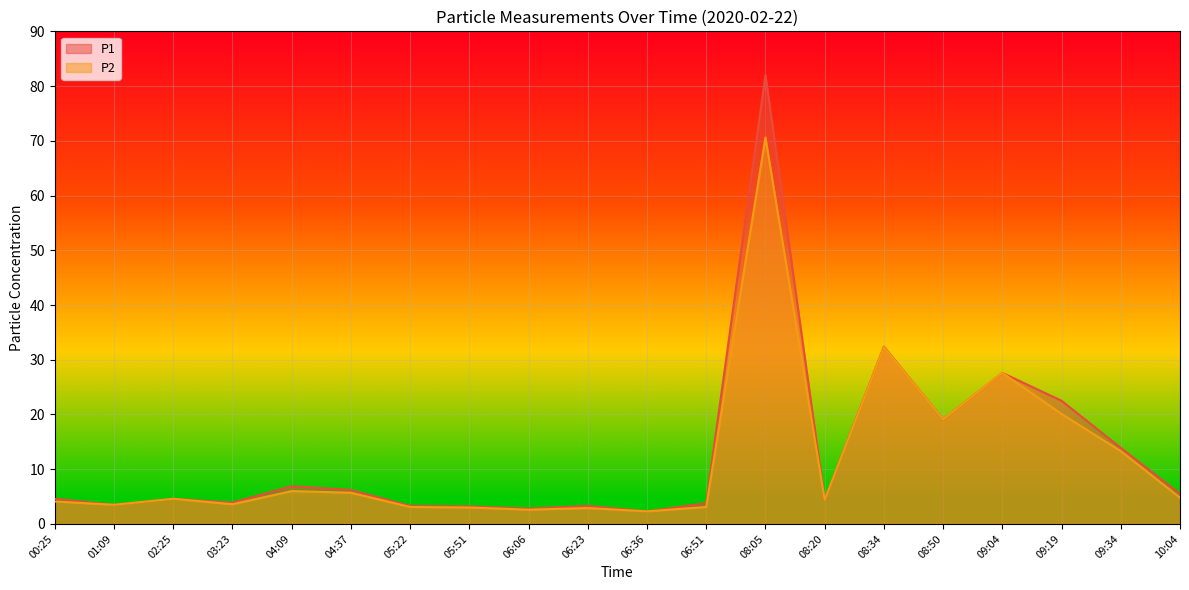

Reading right to left, what are all the values shown in this chart?

P1: 10:04=5.5	09:34=13.9	09:19=22.5	09:04=27.6	08:50=19.1	08:34=32.4	08:20=4.4	08:05=82.0	06:51=3.8	06:36=2.3	06:23=3.3	06:06=2.8	05:51=3.2	05:22=3.3	04:37=6.2	04:09=6.9	03:23=3.9	02:25=4.6	01:09=3.5	00:25=4.6
P2: 10:04=4.8	09:34=13.3	09:19=20.1	09:04=27.6	08:50=19.1	08:34=32.3	08:20=4.4	08:05=70.6	06:51=3.1	06:36=2.3	06:23=2.9	06:06=2.6	05:51=3.0	05:22=3.1	04:37=5.7	04:09=6.0	03:23=3.6	02:25=4.6	01:09=3.5	00:25=4.1